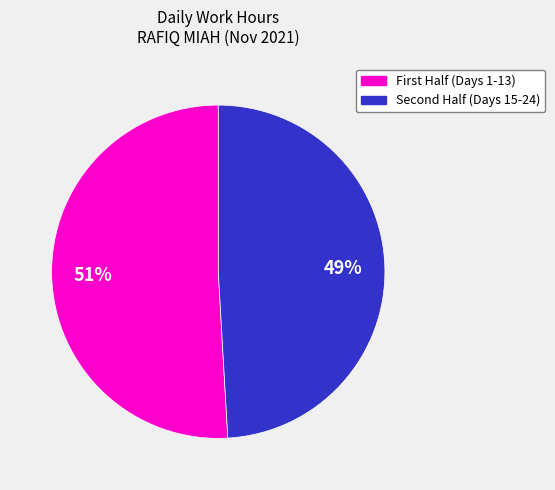

To the nearest percent, what is the difference between the largest and smallest slice percentages?

2%